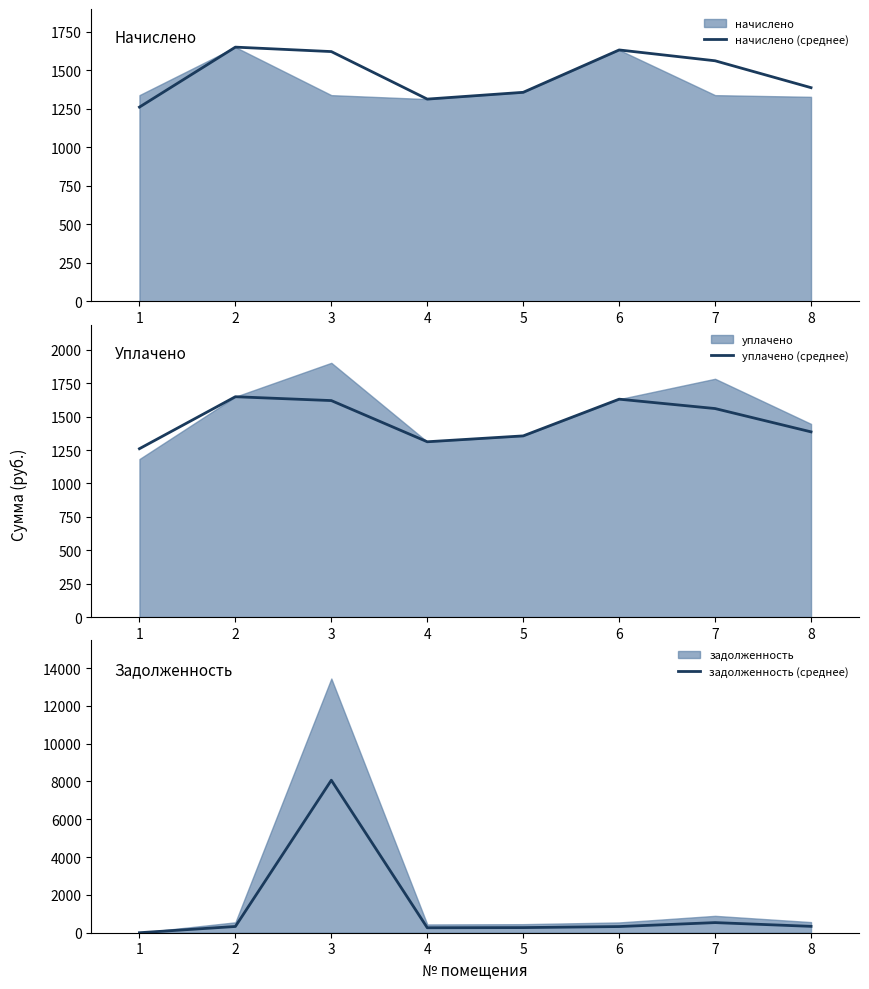

At which category is the sum across all series the highest?

3